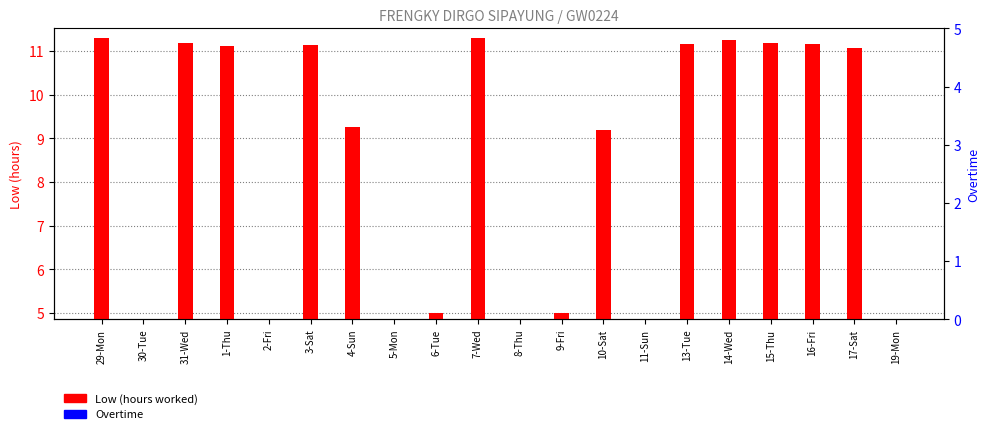

How many groups of bars are there?

20